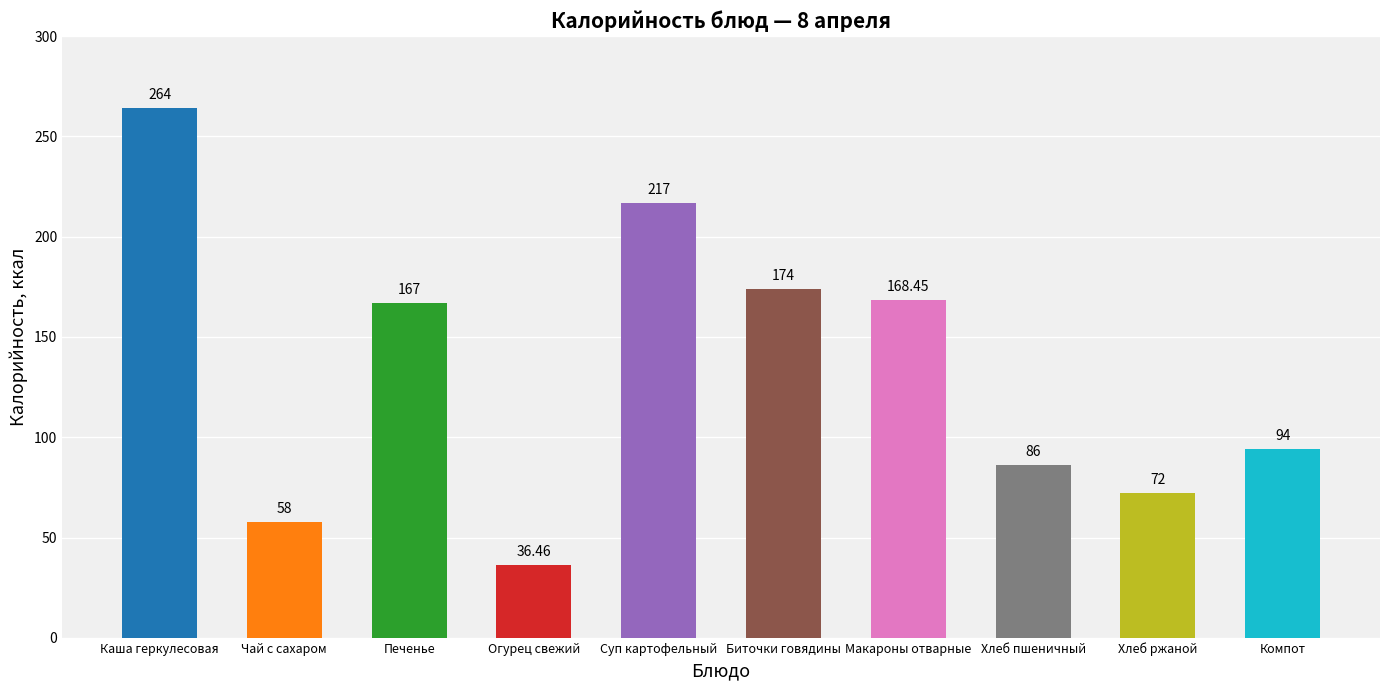

List the labels in order of value, smallest first.

Огурец свежий, Чай с сахаром, Хлеб ржаной, Хлеб пшеничный, Компот, Печенье, Макароны отварные, Биточки говядины, Суп картофельный, Каша геркулесовая